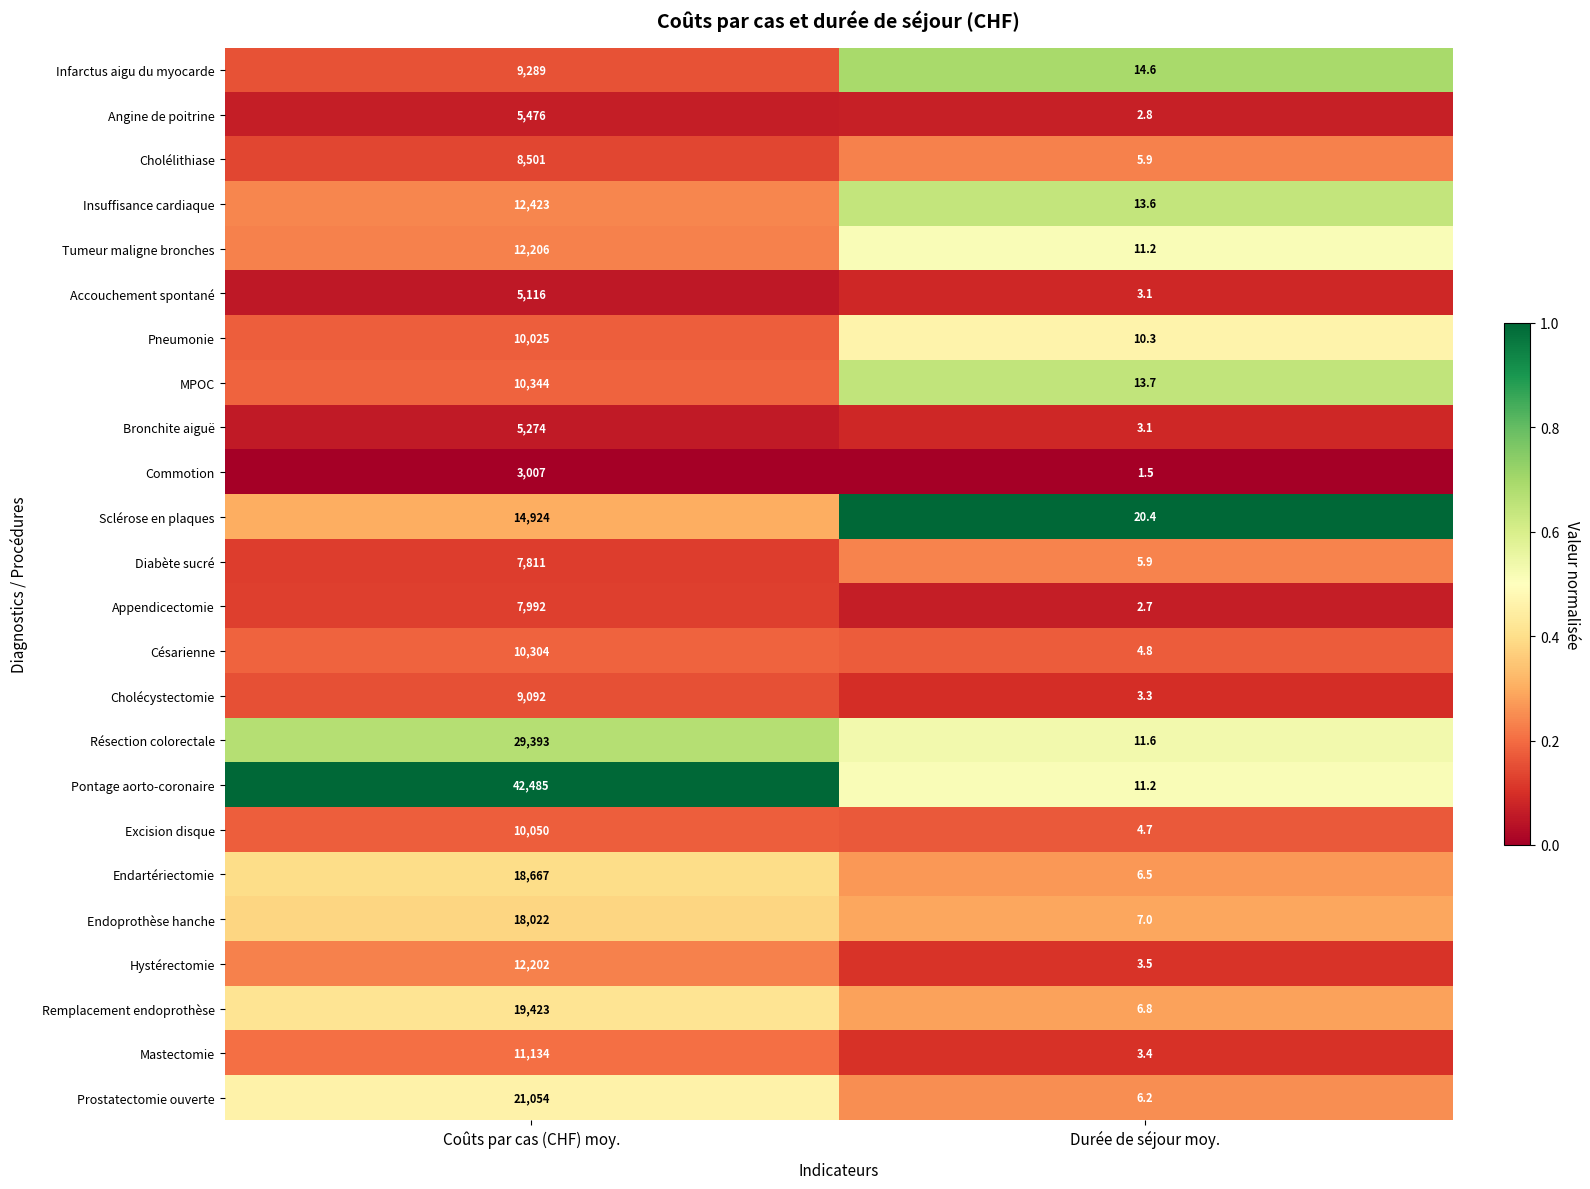

What is the total value across all series at Coûts par cas (CHF) moy.?

314214.0